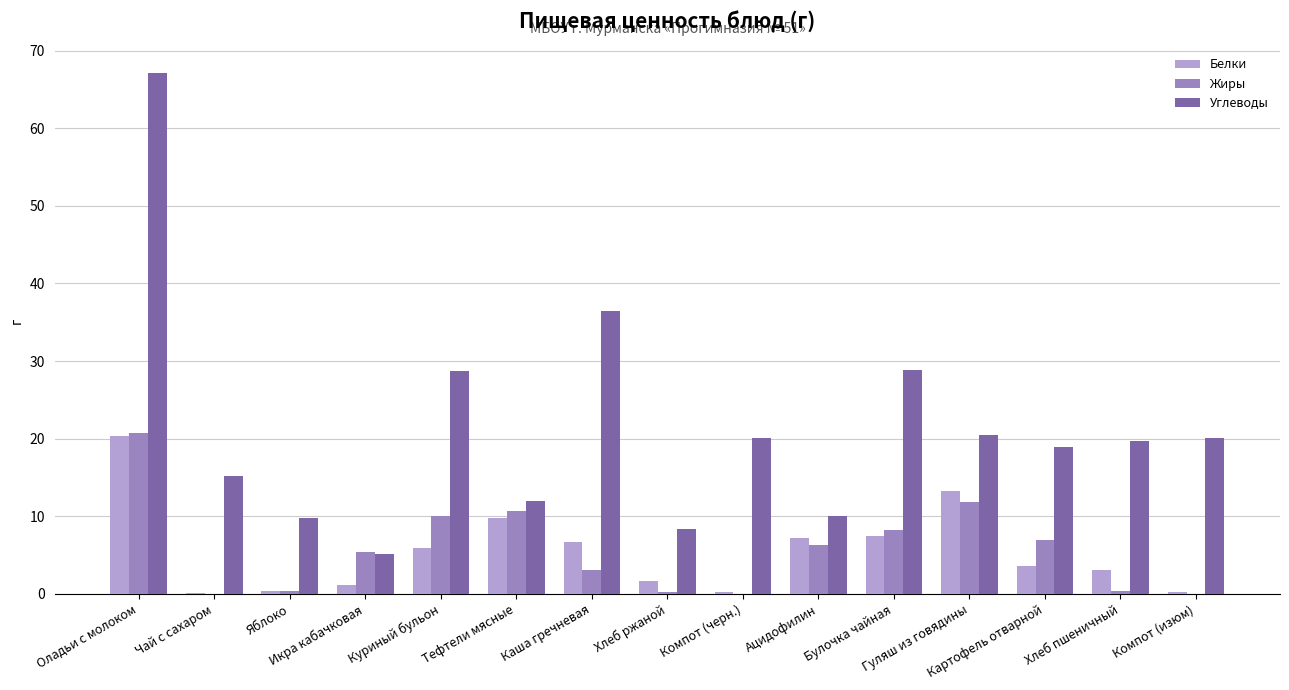

Where is Углеводы nearest to the value 36?

Каша гречневая